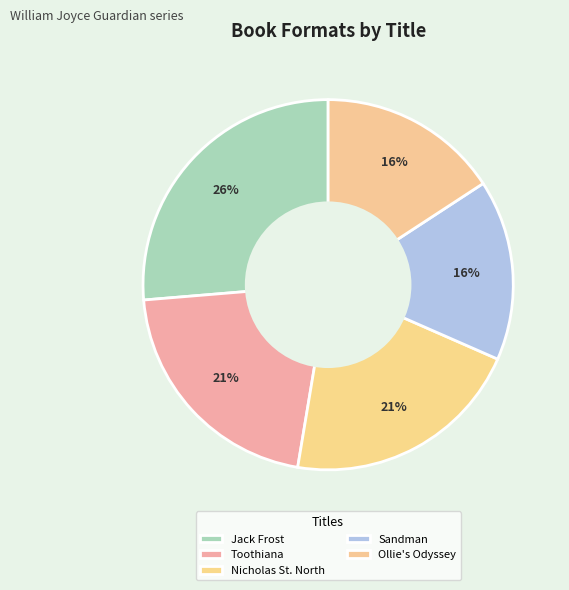

Is there a majority slice in this chart?

No